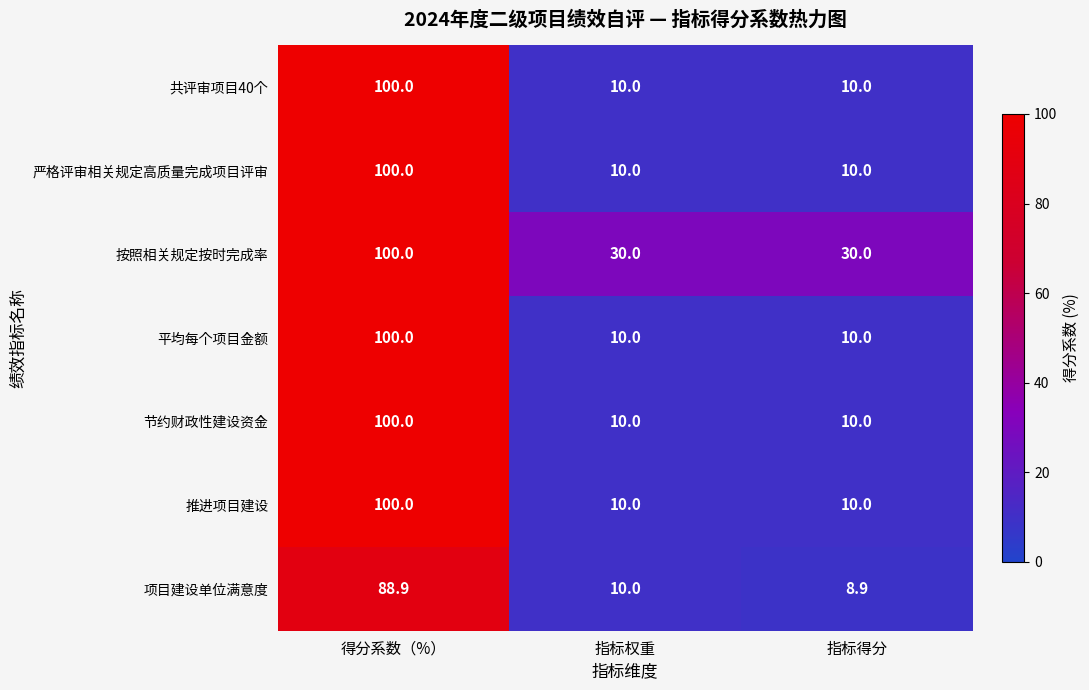

What is the total value across all series at 指标得分?

88.9